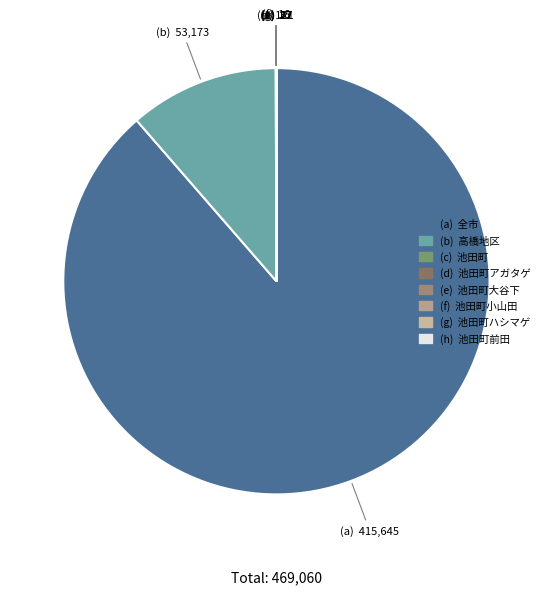

What is the smallest slice in the pie chart?

池田町ハシマゲ